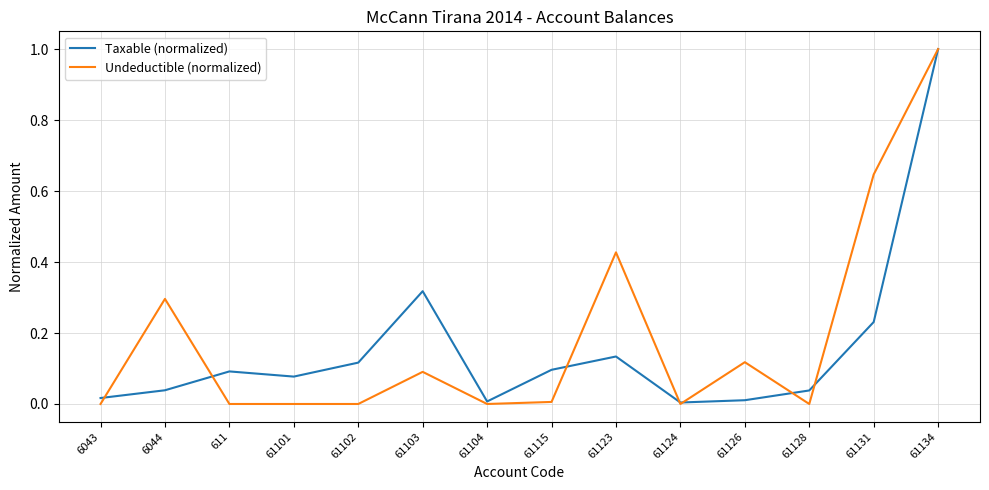

The value of Taxable (normalized) at 61124 is 0.0. True or false?

True